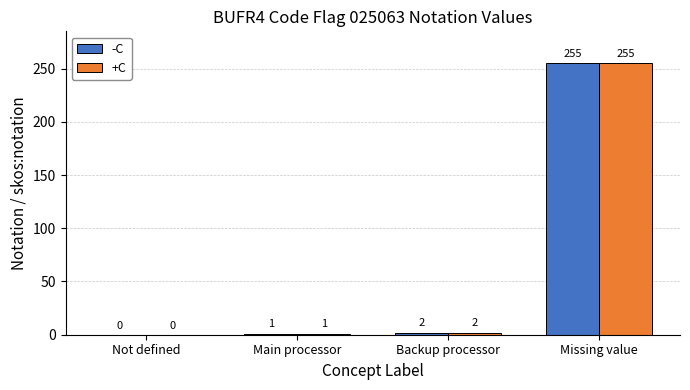

What is the sum of the -C values at Backup processor and Main processor?

3